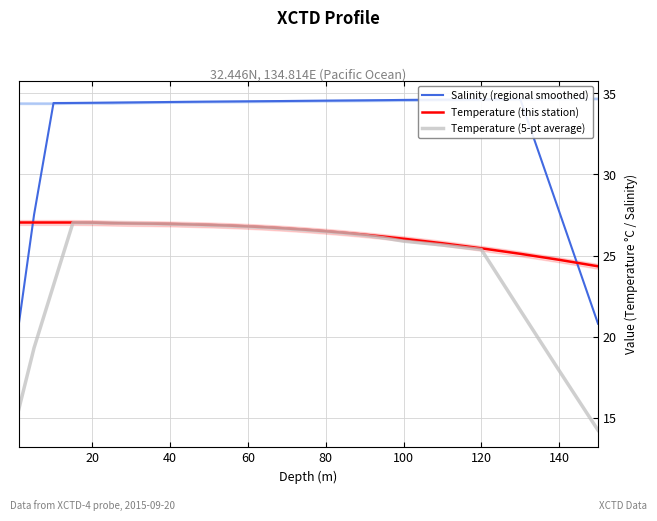

Reading right to left, what are all the values shown in this chart?

Salinity (regional smoothed): 20.8	27.7	34.7	34.6	34.6	34.6	34.6	34.6	34.6	34.6	34.5	34.5	34.5	34.5	34.5	34.5	34.5	34.5	34.5	34.4	34.4	34.4	34.4	34.4	27.5	20.6
Temperature (this station): 24.3	24.7	25.1	25.5	25.8	26.0	26.2	26.3	26.4	26.5	26.6	26.7	26.7	26.8	26.9	26.9	26.9	27.0	27.0	27.0	27.0	27.0	27.0	27.0	27.0	27.0
Temperature (5-pt average): 14.2	17.9	21.6	25.4	25.7	25.9	26.1	26.3	26.4	26.5	26.6	26.7	26.7	26.8	26.8	26.9	26.9	26.9	27.0	27.0	27.0	27.0	27.0	23.2	19.3	15.5